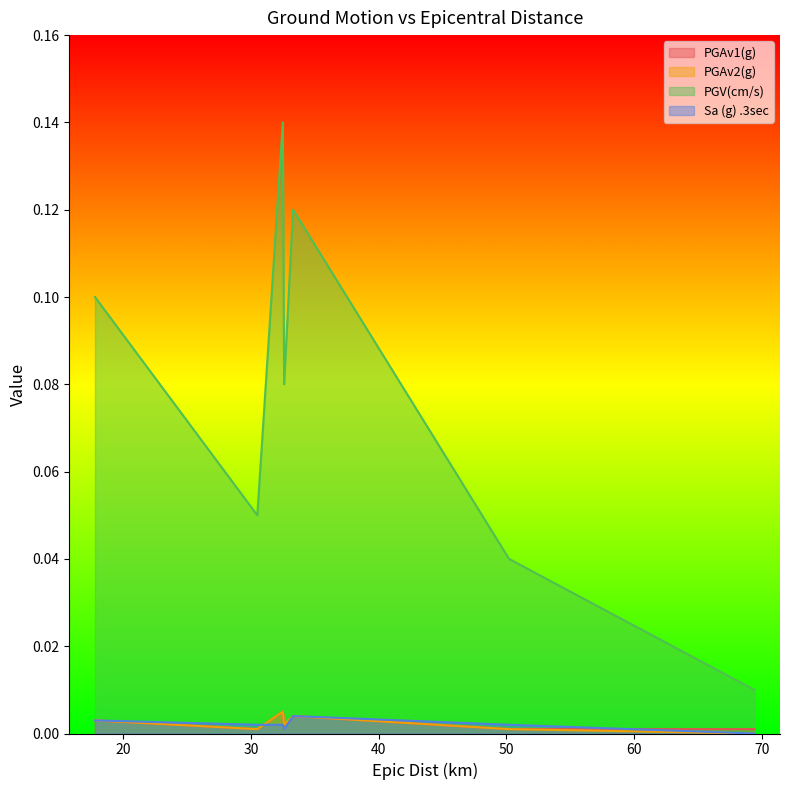

True or false: PGAv2(g) and Sa (g) .3sec intersect in this chart.

True